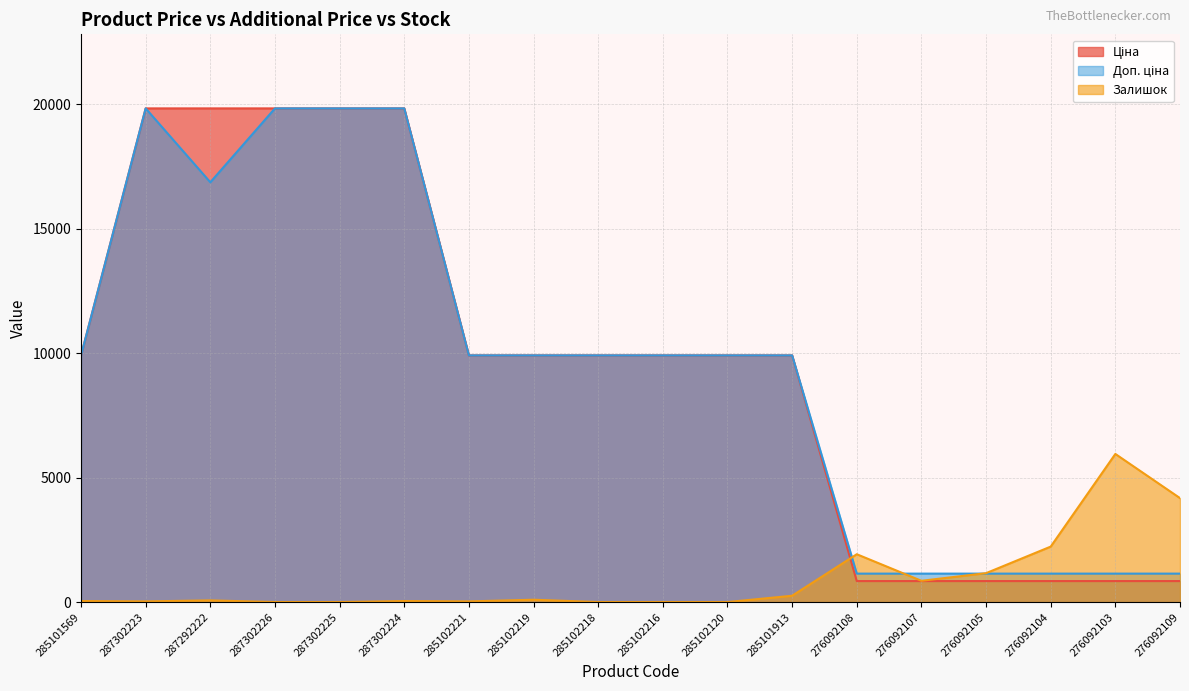

At 287302223, list the series in order from smallest to largest.

Залишок, Ціна, Доп. ціна